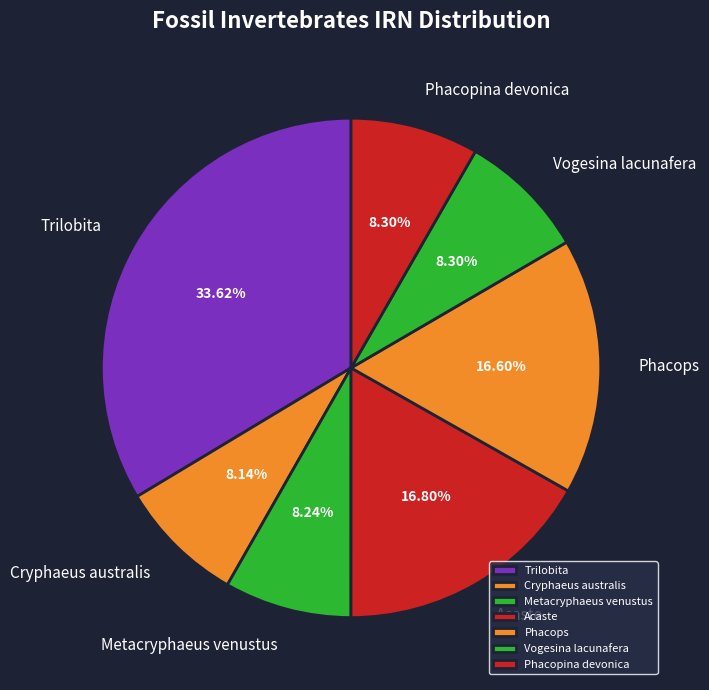

What is the ratio of the value at Phacops to the value at Phacopina devonica?

2.0